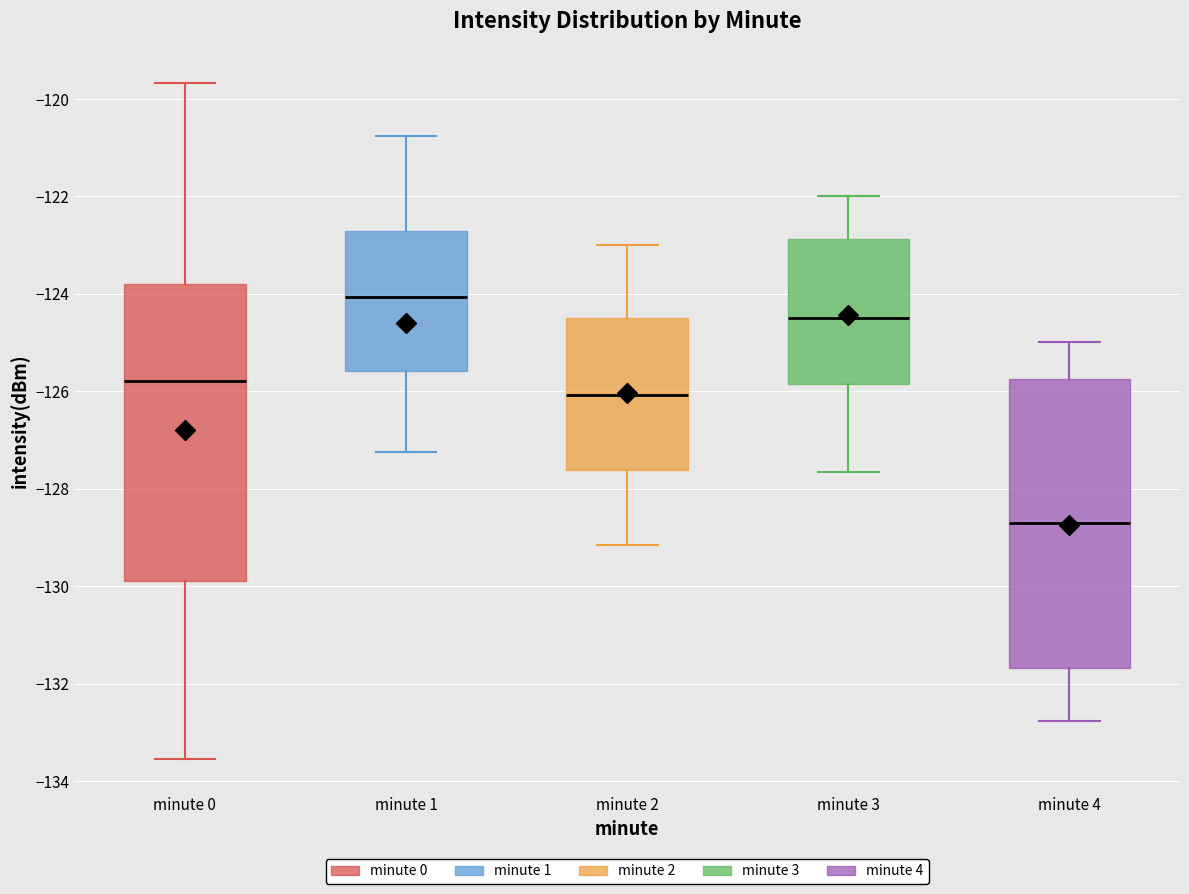

Reading left to right, read every box against the y-axis: the position of its median line, the range the box covers, and the ends of its whiskers. The values are not printed on the chart, so give them approximately, as read against the axis.

minute 0: median -125.8, box -129.8 to -123.8, whiskers -133.6 to -119.6
minute 1: median -124.0, box -125.6 to -122.8, whiskers -127.2 to -120.8
minute 2: median -126.0, box -127.6 to -124.4, whiskers -129.2 to -123.0
minute 3: median -124.4, box -125.8 to -122.8, whiskers -127.6 to -122.0
minute 4: median -128.8, box -131.6 to -125.8, whiskers -132.8 to -125.0